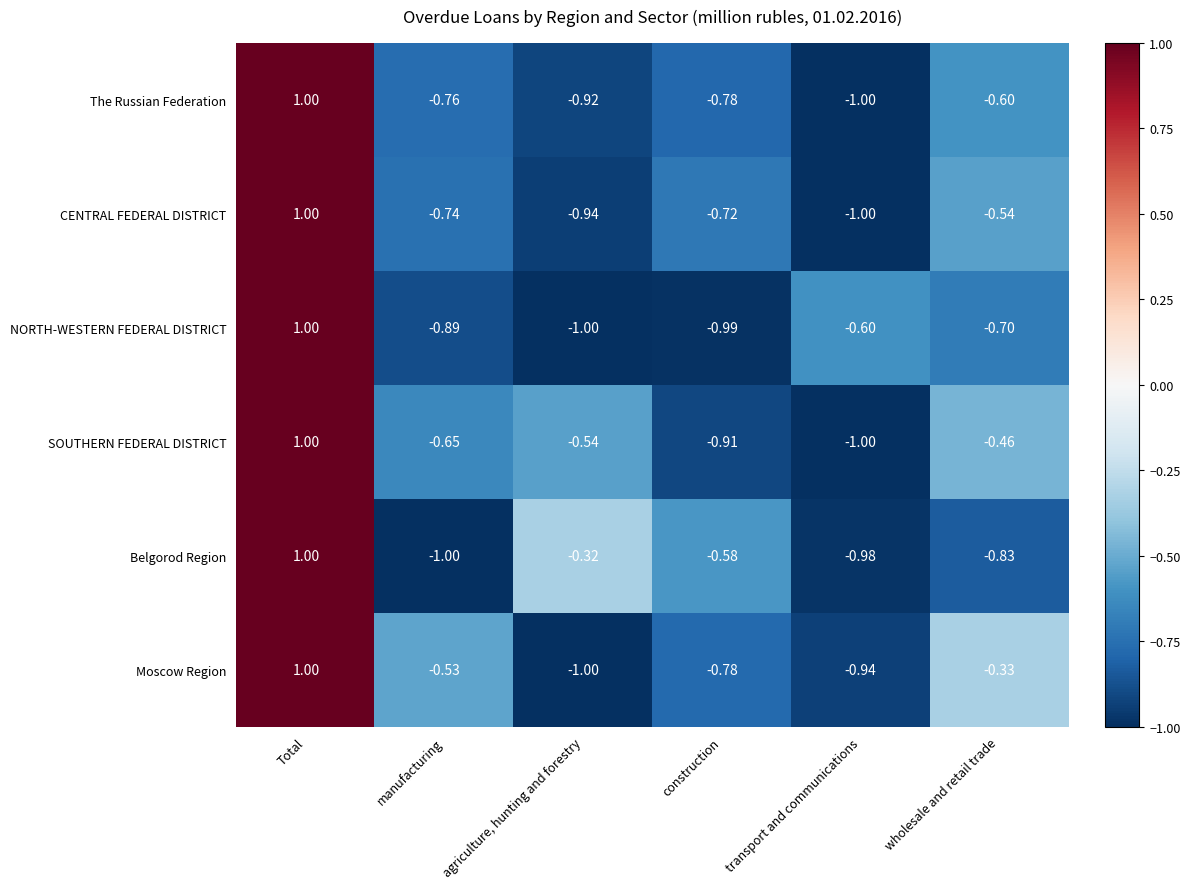

Between agriculture, hunting and forestry and wholesale and retail trade, which series saw the biggest shift?

Moscow Region